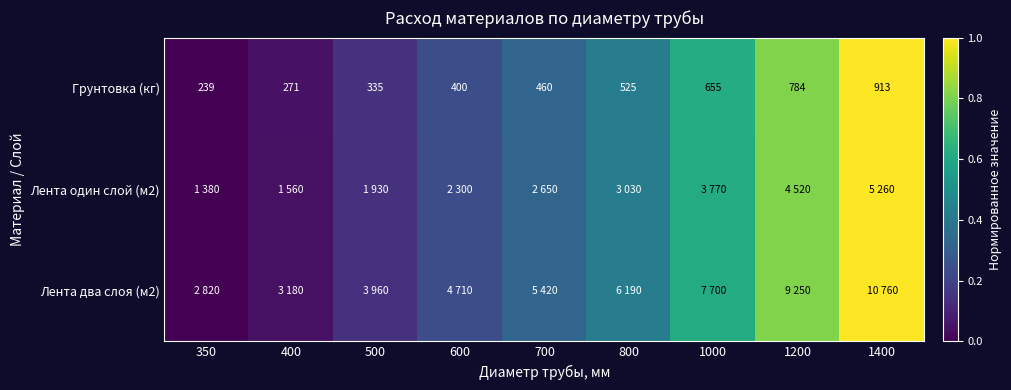

How many data points in Грунтовка (кг) are less than 460?

4